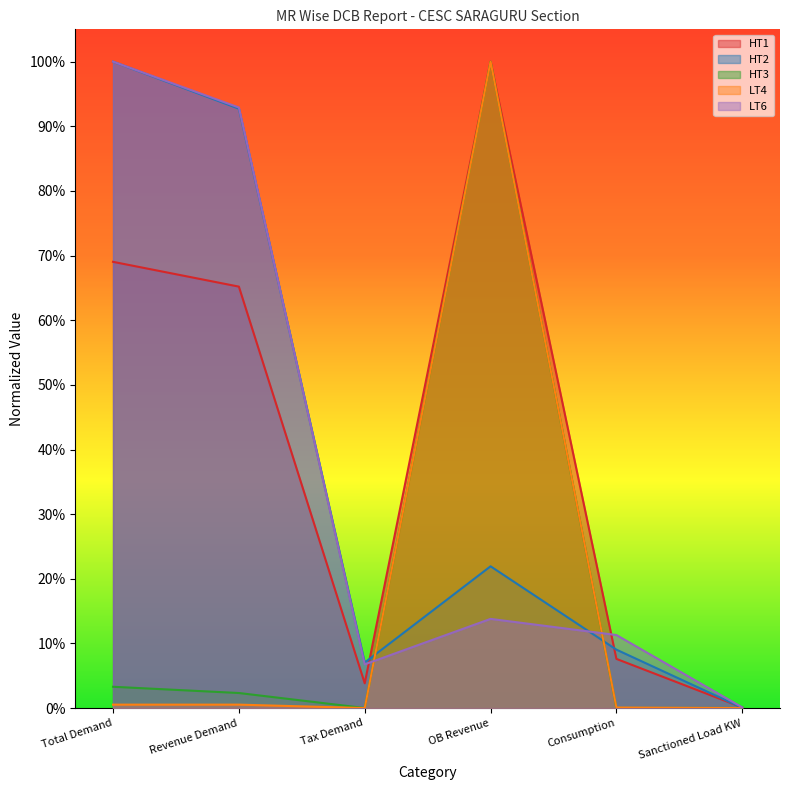

The LT4 series shows 0.0 at Revenue Demand. True or false?

False